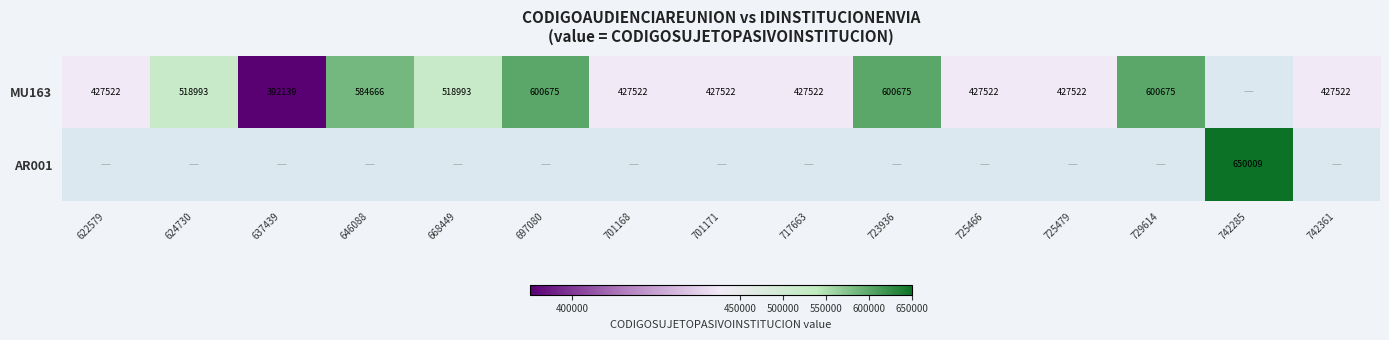

What is the difference between the MU163 values at 725479 and 637439?

35383